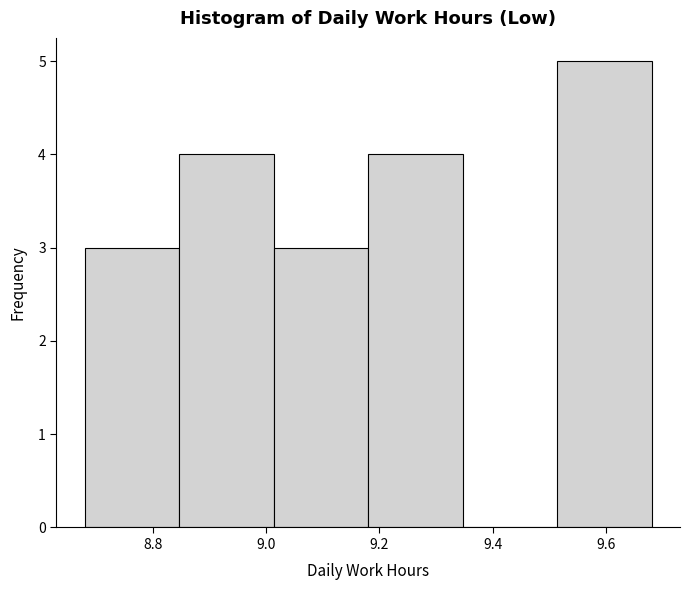

Reading left to right, transcribe this chart: for each bar, give the range it covers on the x-axis and its height. Neither the bar edges nor the heights are printed on the chart, so give them approximately, as read against the axes.

8.68 to 8.84: 3
8.84 to 9.02: 4
9.02 to 9.18: 3
9.18 to 9.34: 4
9.34 to 9.52: 0
9.52 to 9.68: 5